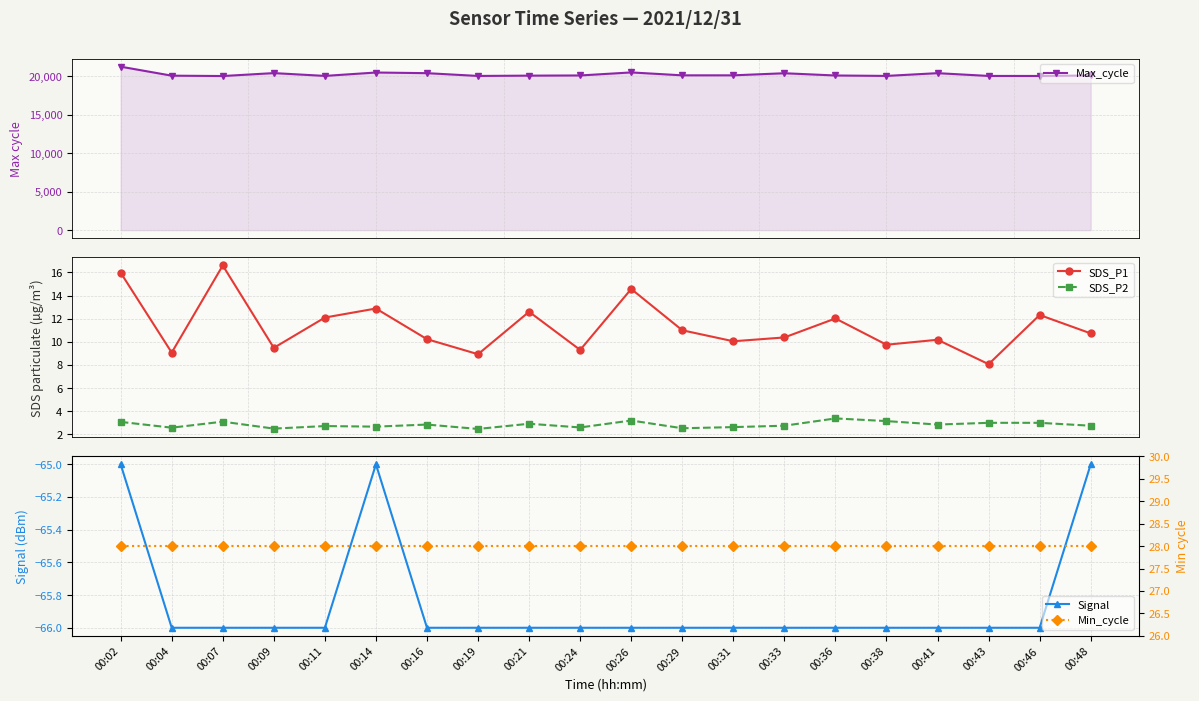

True or false: Min_cycle has more than 2 points higher than both neighbors.

False